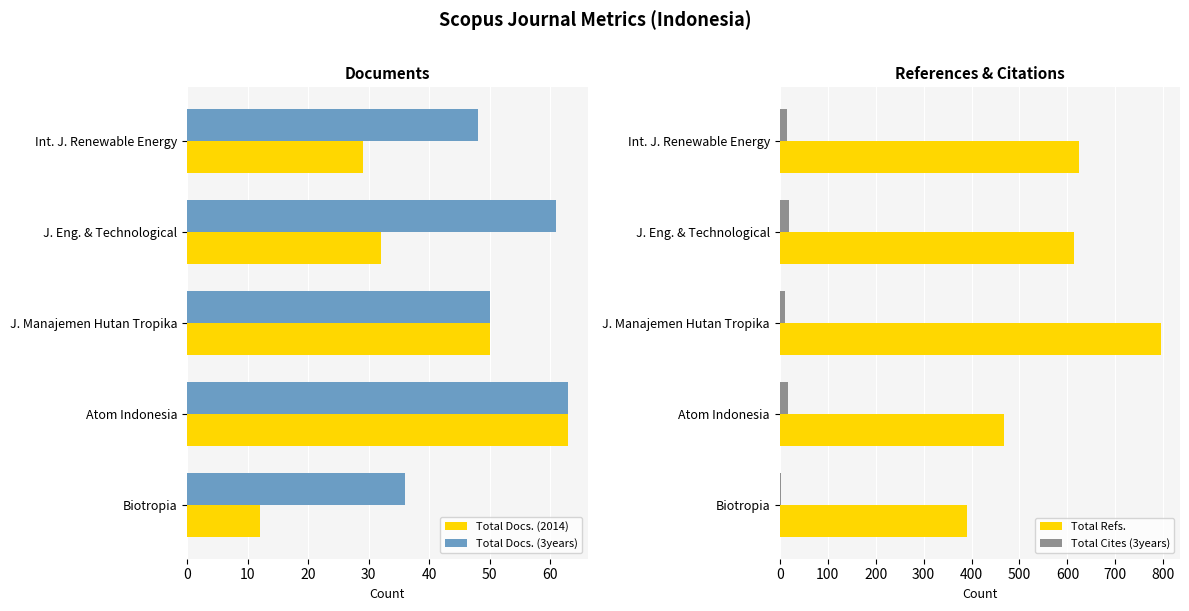

Is the value of Total Docs. (2014) at Int. J. Renewable Energy greater than the value of Total Docs. (3years) at Atom Indonesia?

No